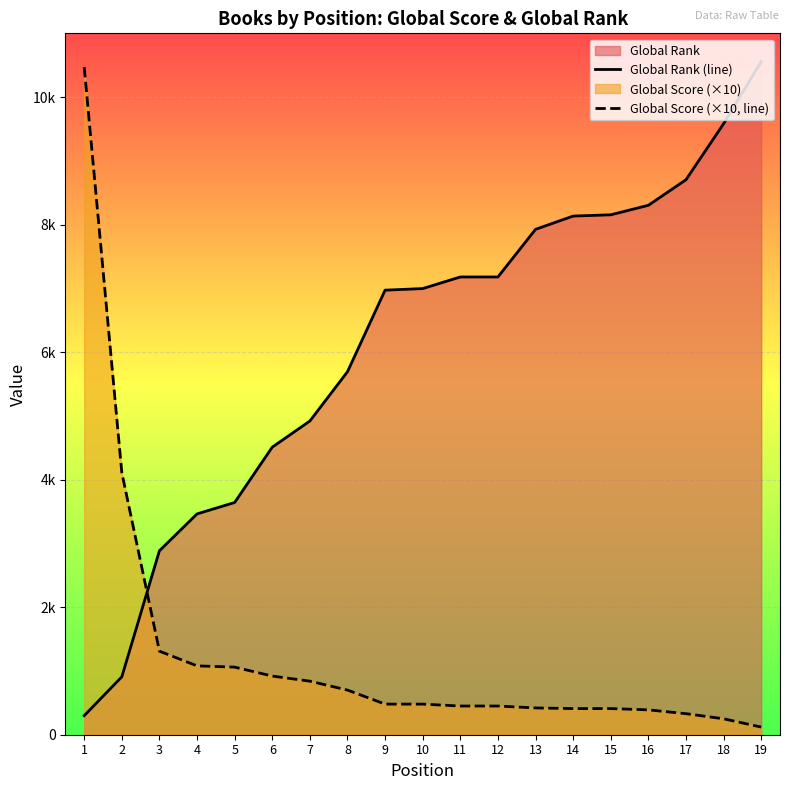

List the series in order of their overall mean, highest first.

Global Rank (line), Global Score (×10, line)